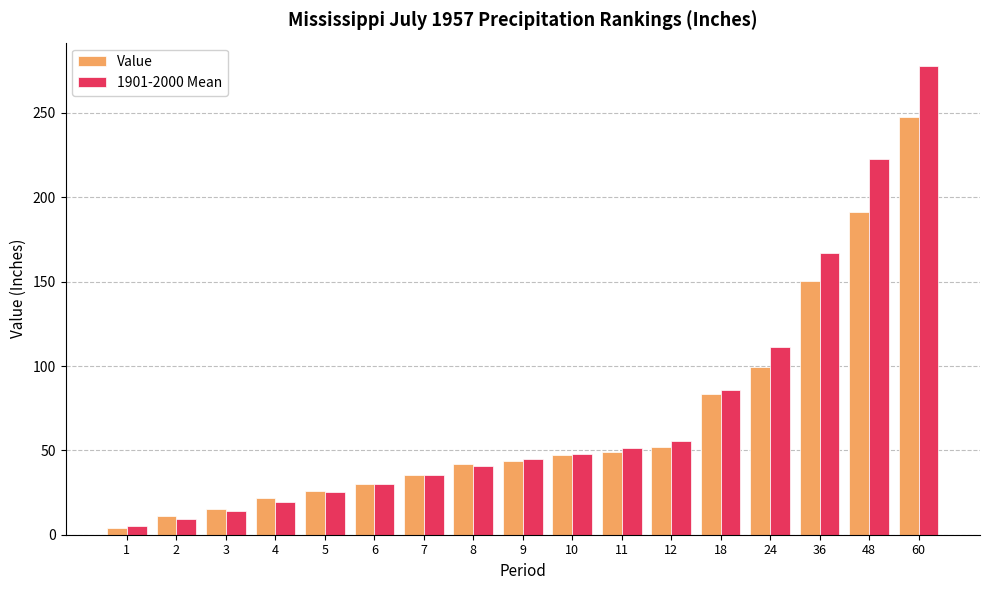

True or false: 1901-2000 Mean has a value of 17.3 at 7.

False